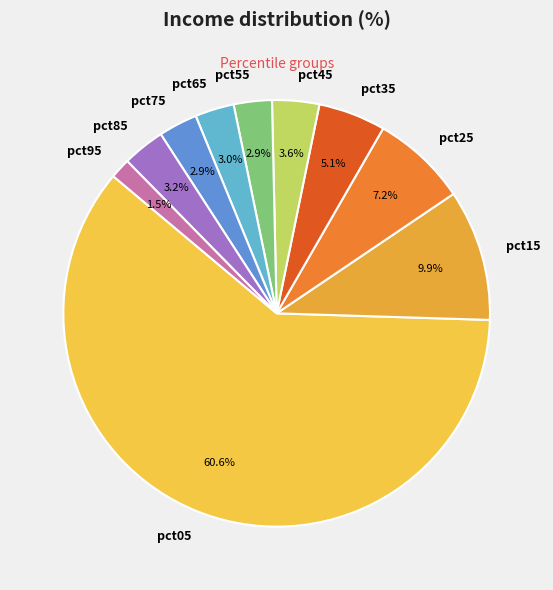

What is the largest slice in the pie chart?

pct05